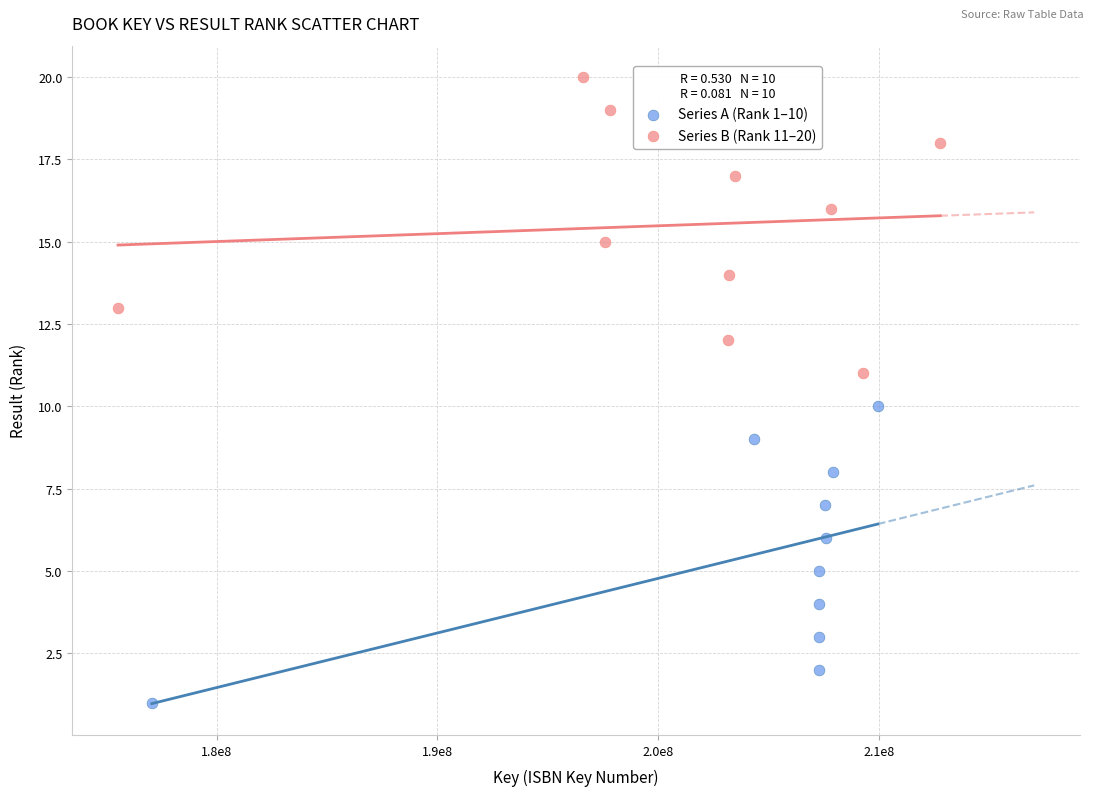

Which series contains the highest Y value?

Series B (Rank 11–20)